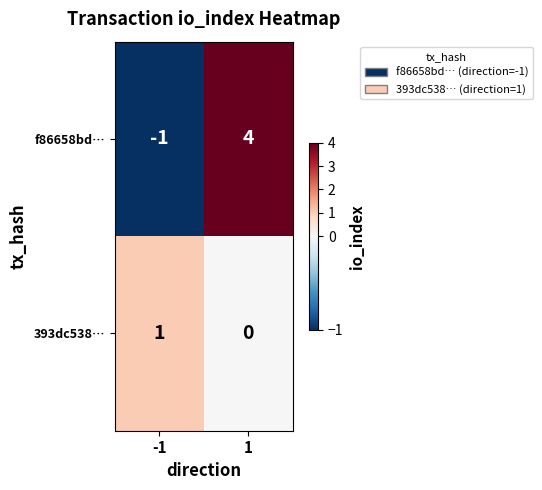

True or false: f86658bd… has a value of 6 at 1.

False